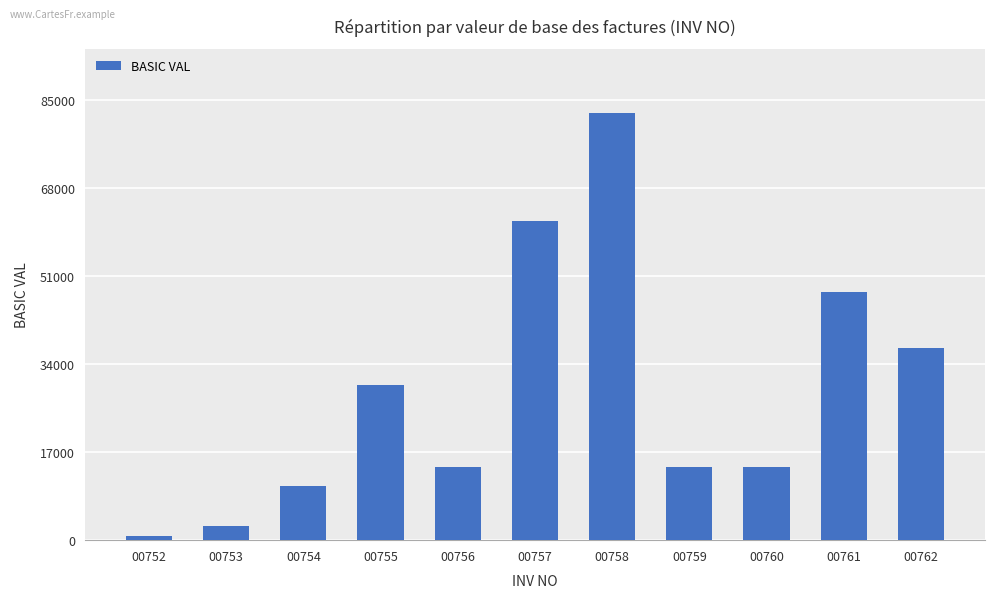

What is the greatest value displayed?

82503.0